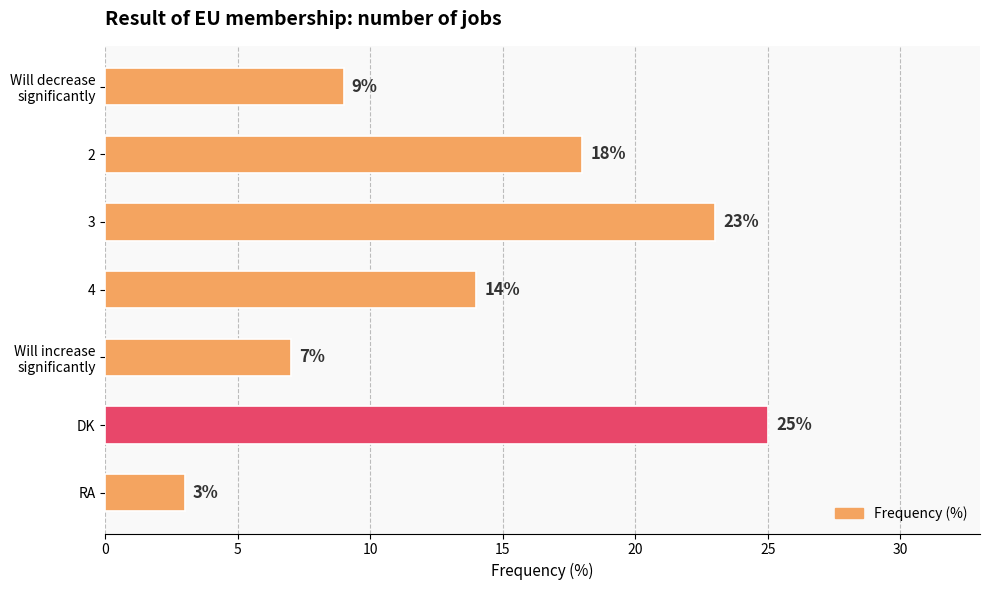

What is the sum of all values?

99